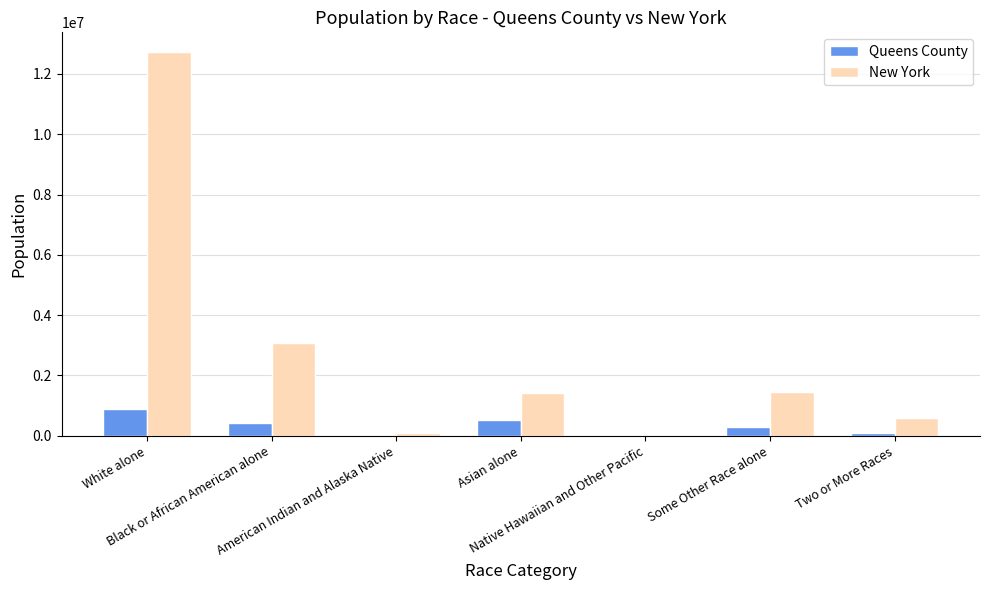

Which series has the largest total across all categories?

New York